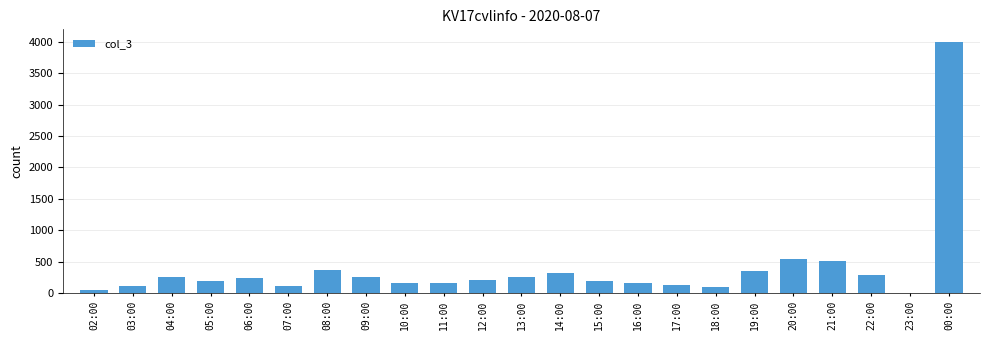

How many data points does each series have?

23